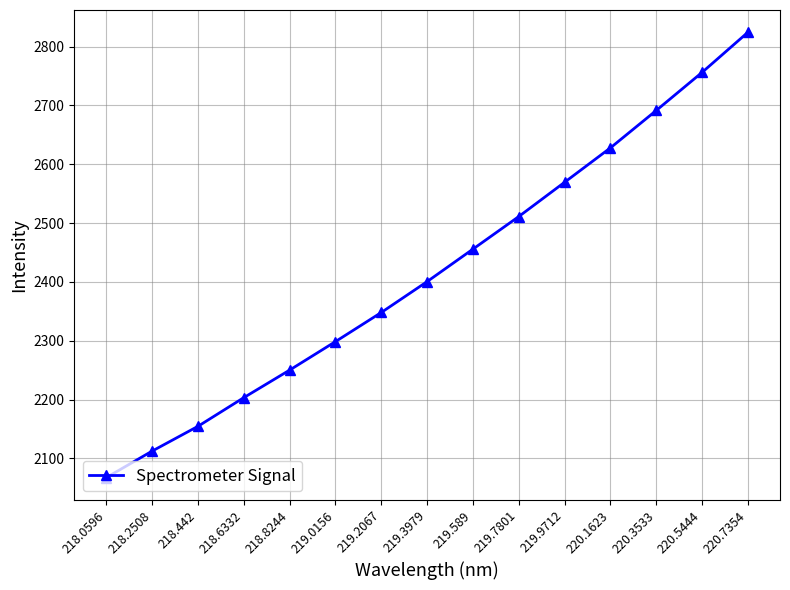

What is the sum of all values?

36270.5